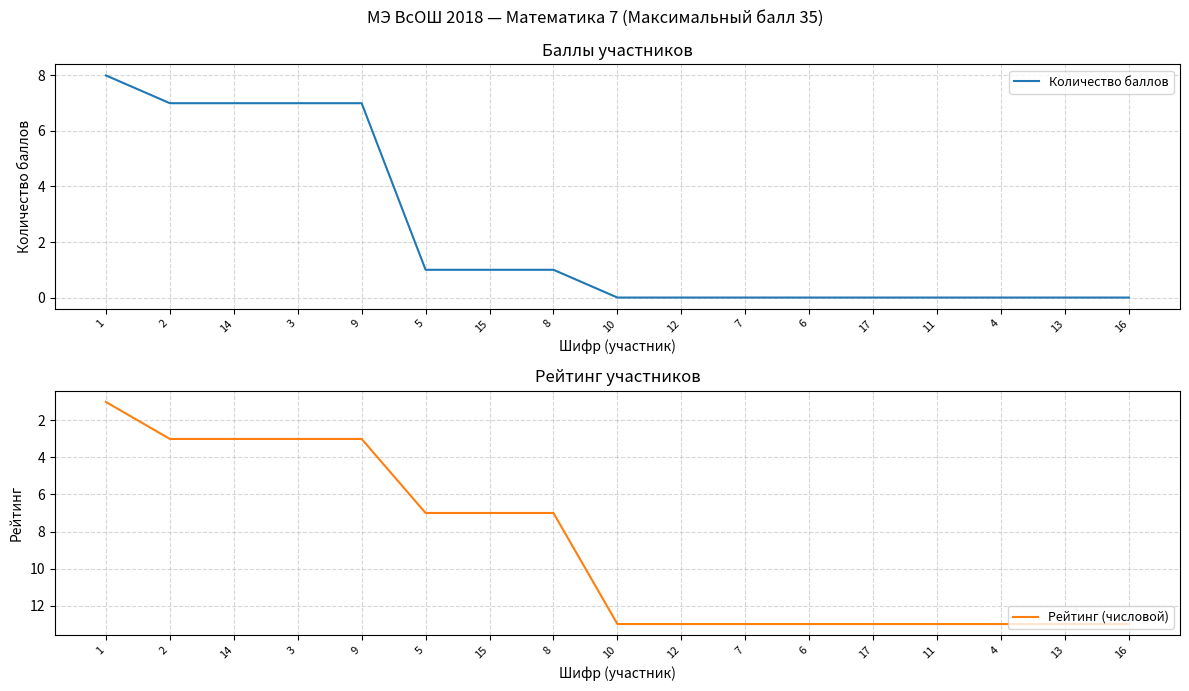

What is the total value across all series at 3?

10